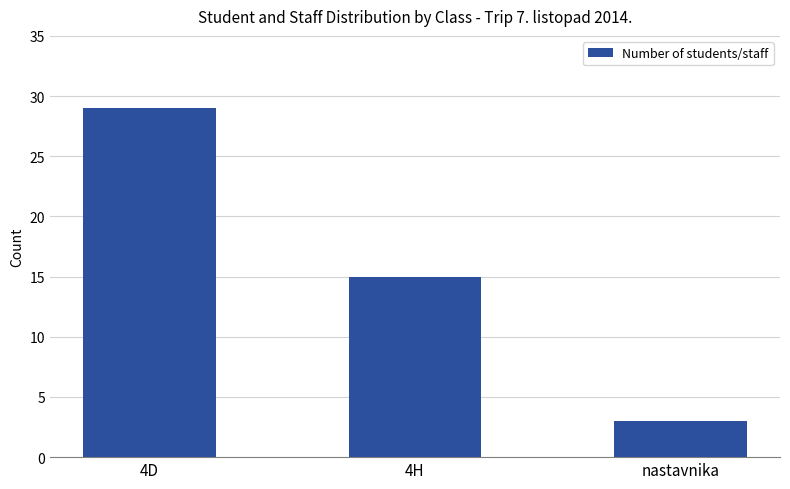

Where does the data first go above 15?

4D